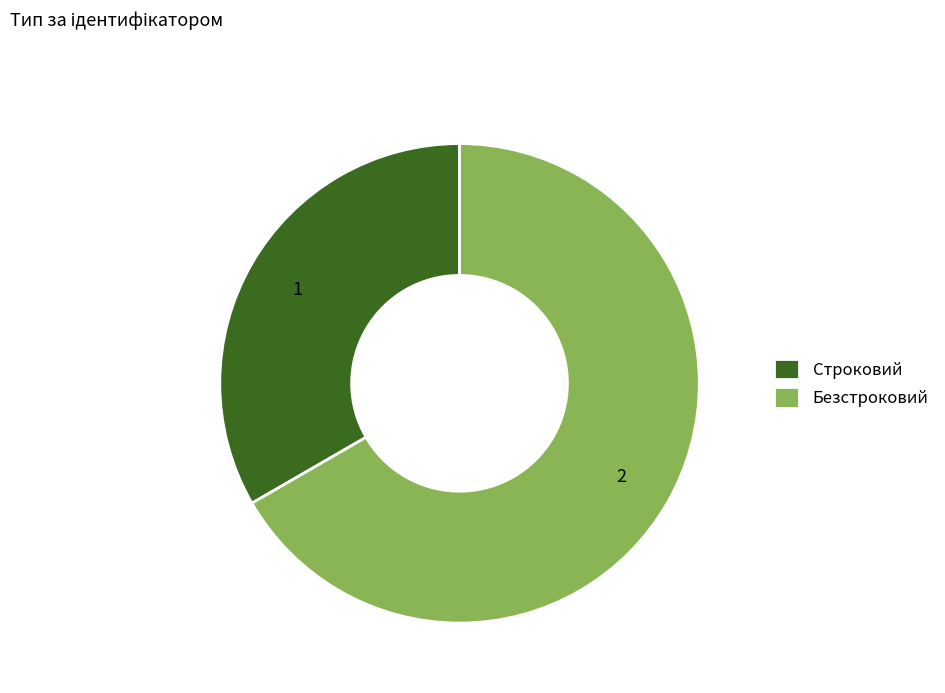

Count the number of slices in the pie.

2